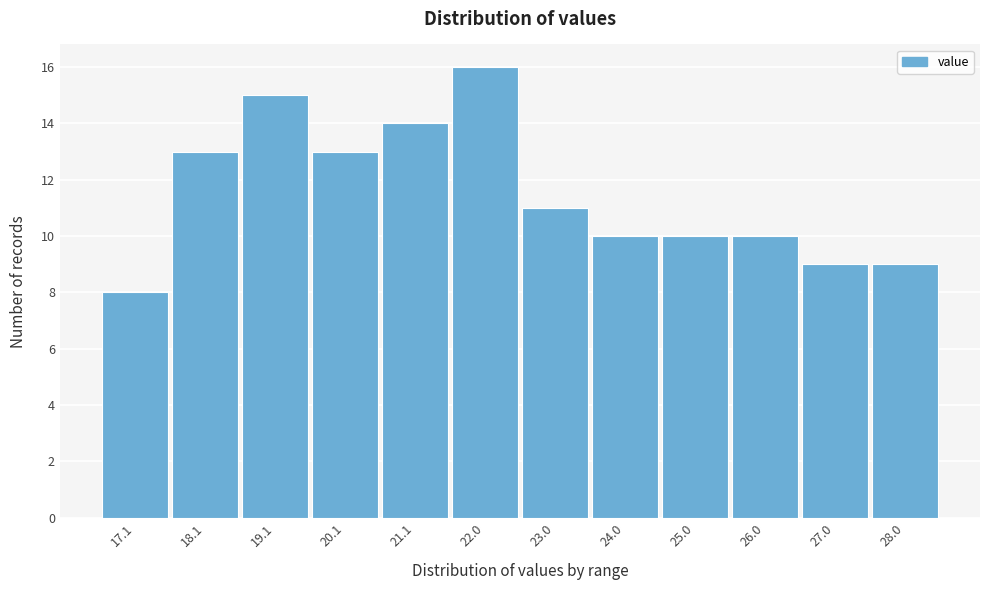

Reading left to right, what are all the values shown in this chart?

8	13	15	13	14	16	11	10	10	10	9	9